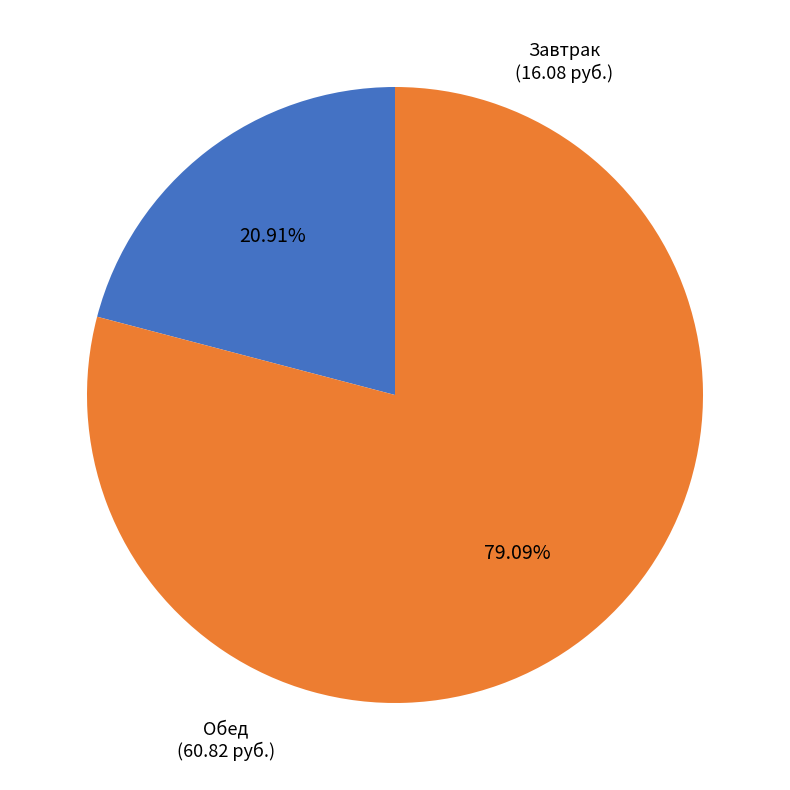

Is there any slice that represents more than half of the pie?

Yes